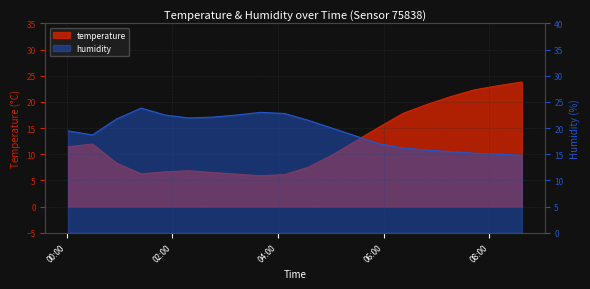

Reading left to right, extract all data points from this chart.

temperature: 2023-04-25T00:01:26=11.4	2023-04-25T00:29:02=11.9	2023-04-25T00:56:36=8.3	2023-04-25T01:24:19=6.3	2023-04-25T01:51:57=6.6	2023-04-25T02:19:00=6.8	2023-04-25T02:46:00=6.5	2023-04-25T03:13:00=6.2	2023-04-25T03:40:00=5.9	2023-04-25T04:07:00=6.1	2023-04-25T04:34:00=7.5	2023-04-25T05:01:00=9.8	2023-04-25T05:28:00=12.5	2023-04-25T05:55:00=15.2	2023-04-25T06:22:00=17.8	2023-04-25T06:49:00=19.5	2023-04-25T07:16:00=21.0	2023-04-25T07:43:00=22.3	2023-04-25T08:10:00=23.1	2023-04-25T08:37:00=23.8
humidity: 2023-04-25T00:01:26=19.5	2023-04-25T00:29:02=18.7	2023-04-25T00:56:36=21.8	2023-04-25T01:24:19=23.8	2023-04-25T01:51:57=22.5	2023-04-25T02:19:00=21.9	2023-04-25T02:46:00=22.1	2023-04-25T03:13:00=22.5	2023-04-25T03:40:00=23.0	2023-04-25T04:07:00=22.8	2023-04-25T04:34:00=21.5	2023-04-25T05:01:00=20.0	2023-04-25T05:28:00=18.5	2023-04-25T05:55:00=17.0	2023-04-25T06:22:00=16.2	2023-04-25T06:49:00=15.8	2023-04-25T07:16:00=15.5	2023-04-25T07:43:00=15.2	2023-04-25T08:10:00=15.0	2023-04-25T08:37:00=14.8